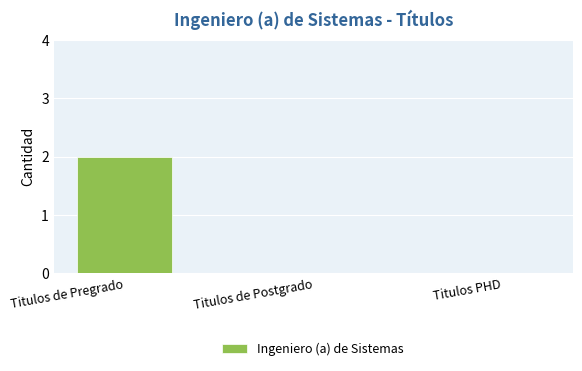

Reading right to left, what are all the values shown in this chart?

0	0	2